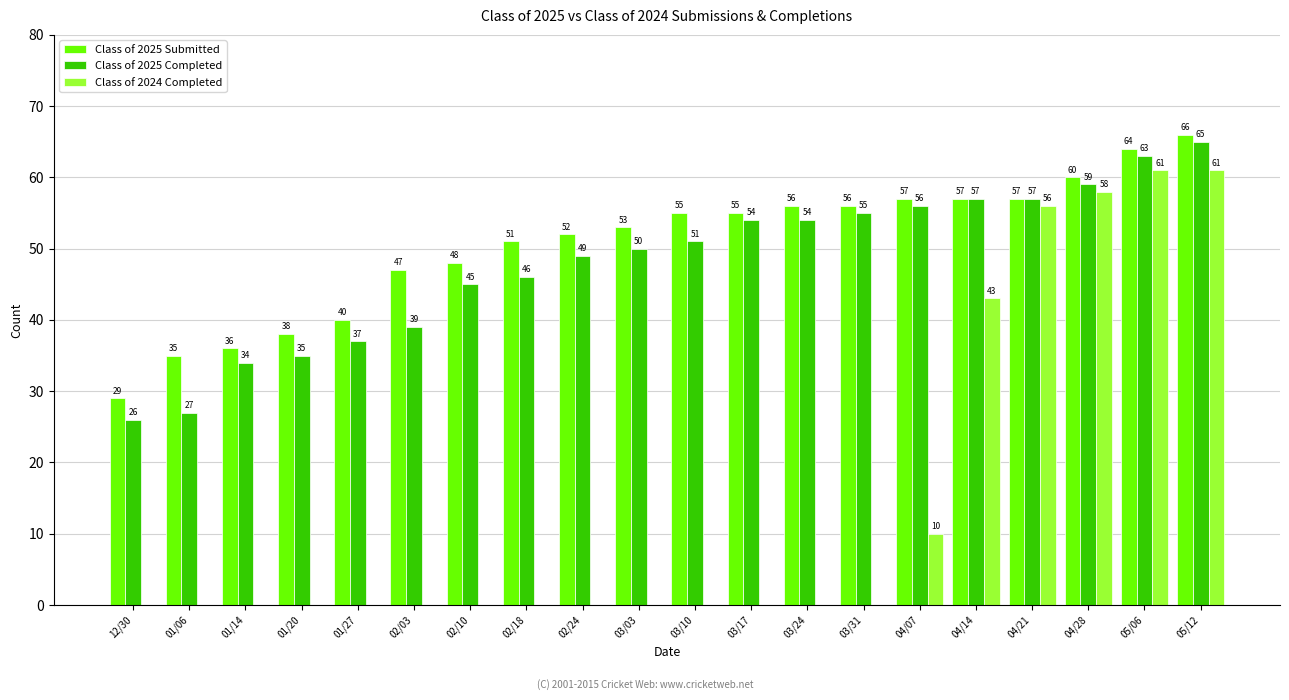

At which label is Class of 2024 Completed closest to 30?

04/14